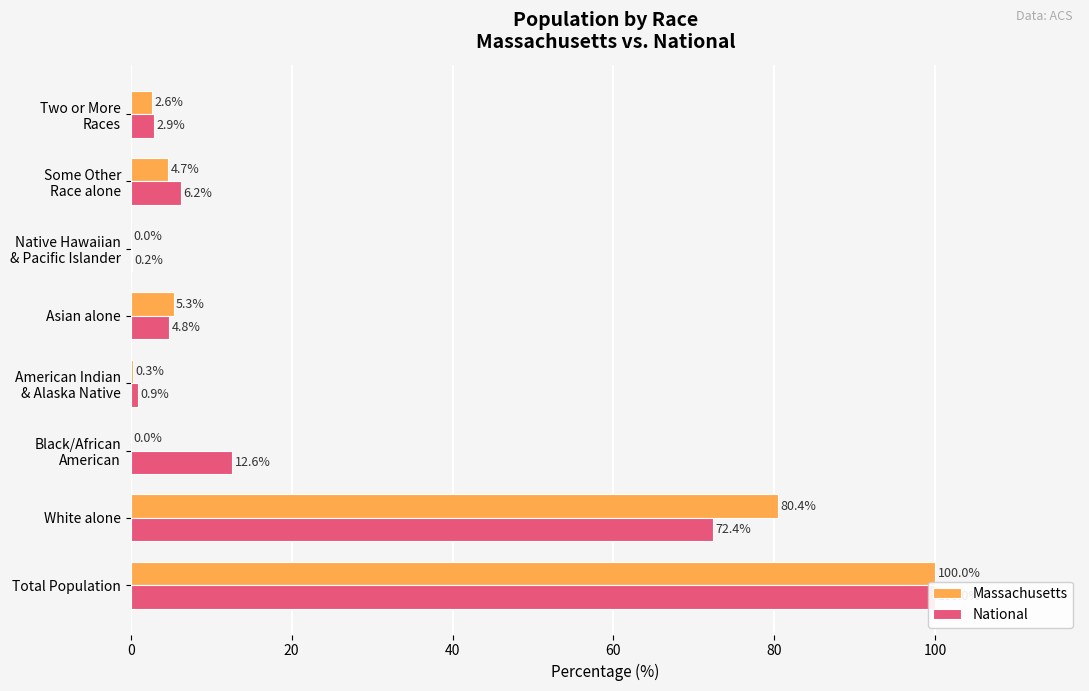

Rank the categories by Massachusetts value from highest to lowest.

0, 20, 80, 120, 7, 60, 100, 40